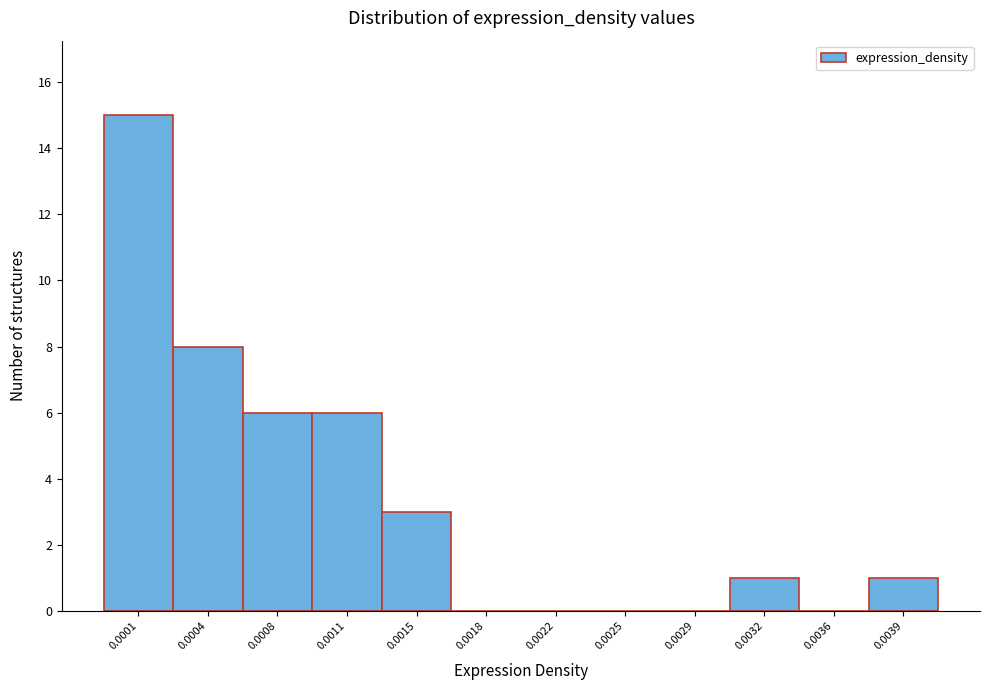

Reading right to left, transcribe all the data shown in this chart.

0.0039=1	0.0036=0	0.0032=1	0.0029=0	0.0025=0	0.0022=0	0.0018=0	0.0015=3	0.0011=6	0.0008=6	0.0004=8	0.0001=15